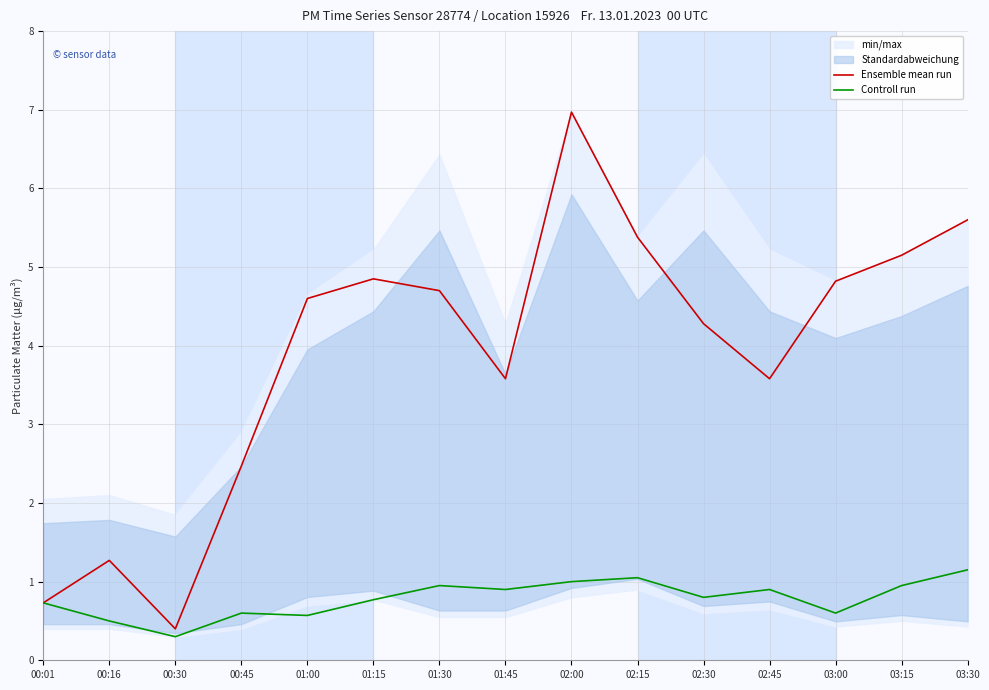

Which label corresponds to the largest value in the chart?

02:00